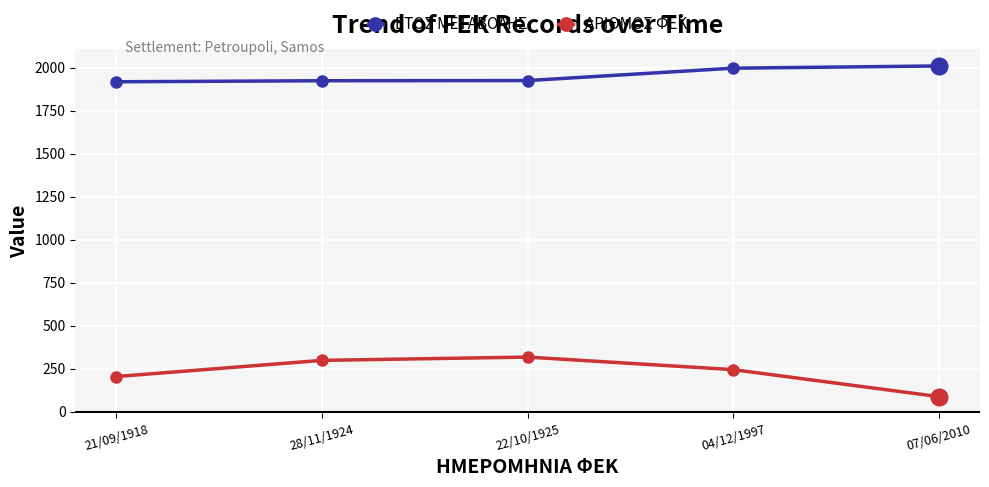

What is the value of the ΕΤΟΣ ΜΕΤΑΒΟΛΗΣ point at the 2nd from the left?

1924